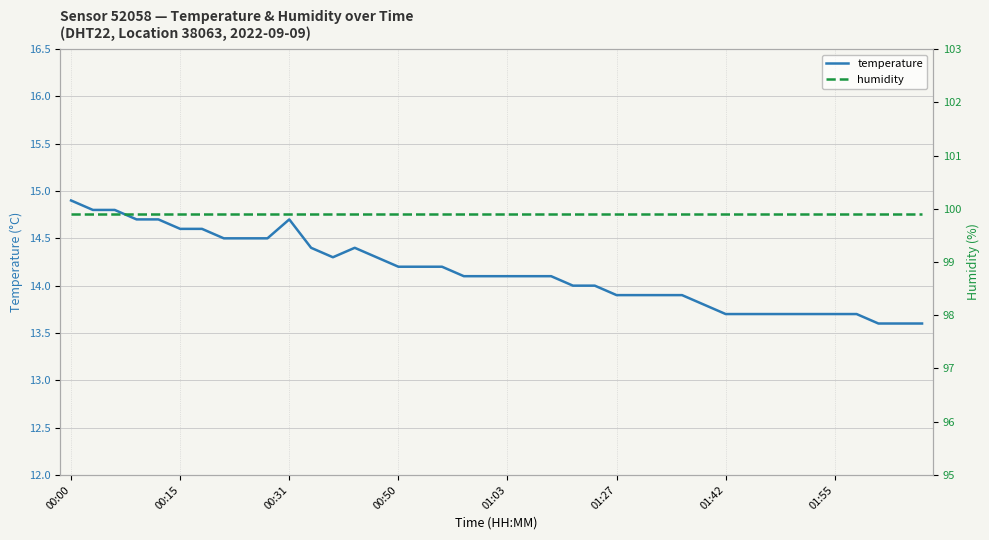

Which series has the widest spread of values?

temperature